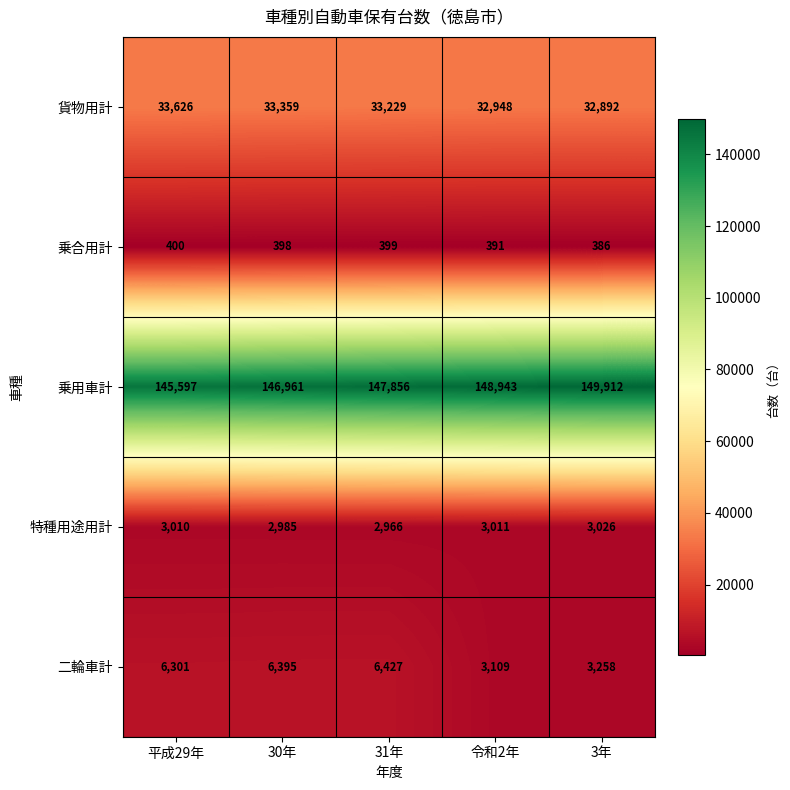

Is it true that 二輪車計 equals 6301 at 平成29年?

True